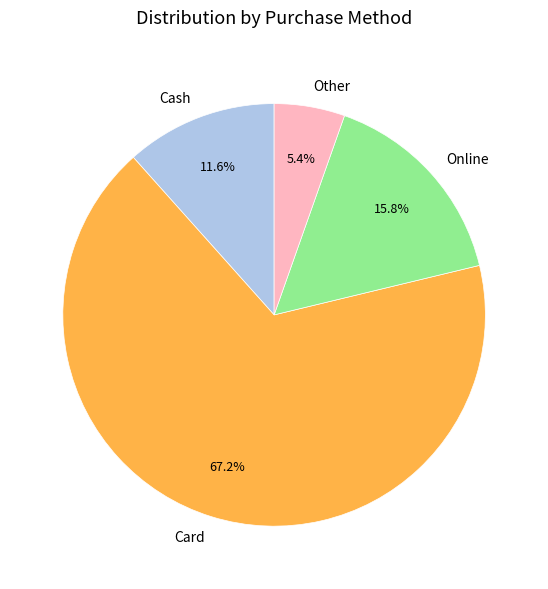

To the nearest percent, what is the difference between the largest and smallest slice percentages?

62%